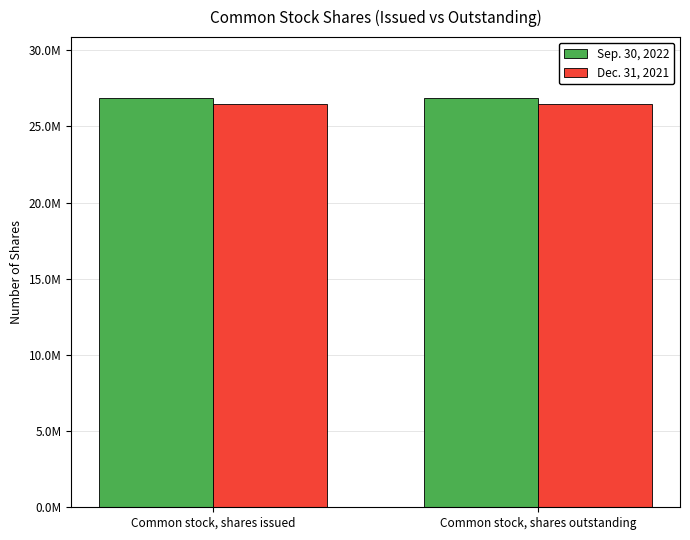

What is the average value of the Dec. 31, 2021 series?

26458767